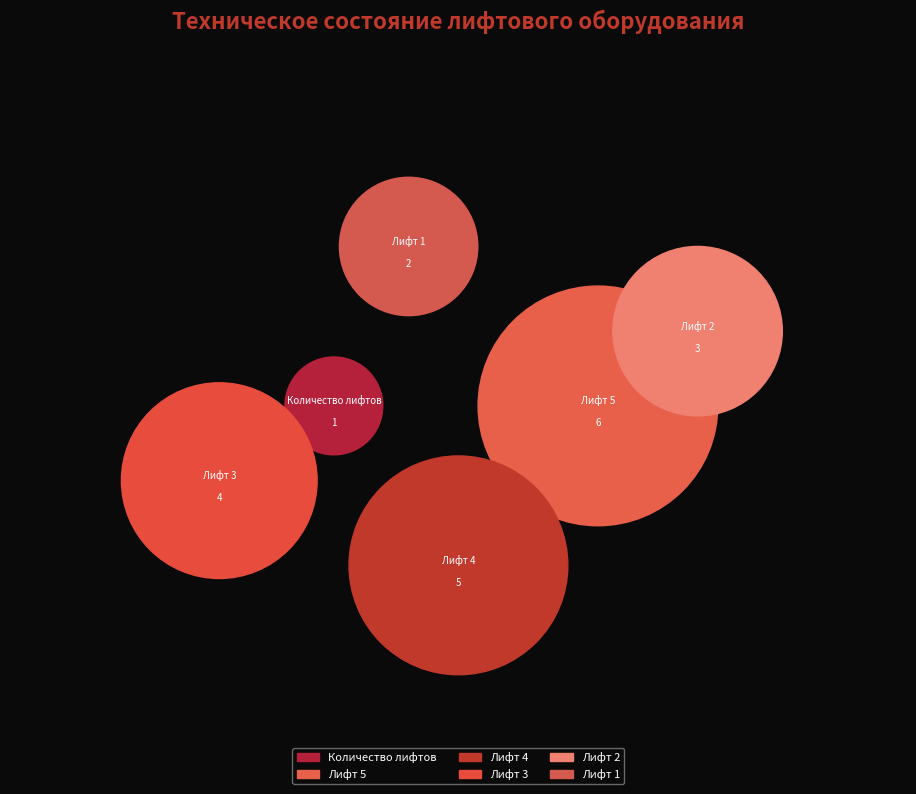

What is the change in value from Лифт 5 to Лифт 4?

-1